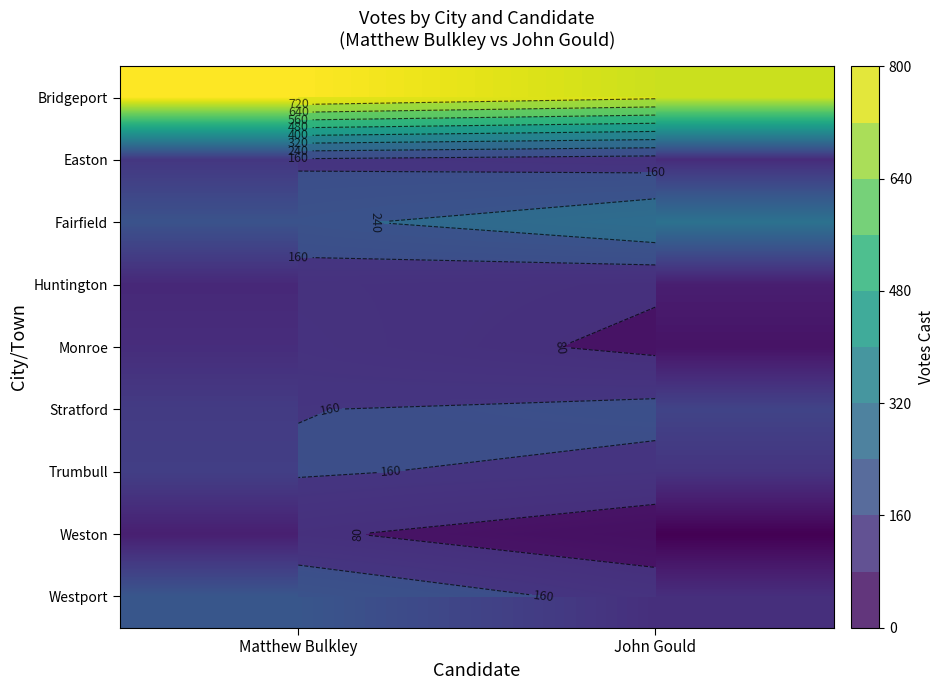

What is the sum of all Westport values?

358